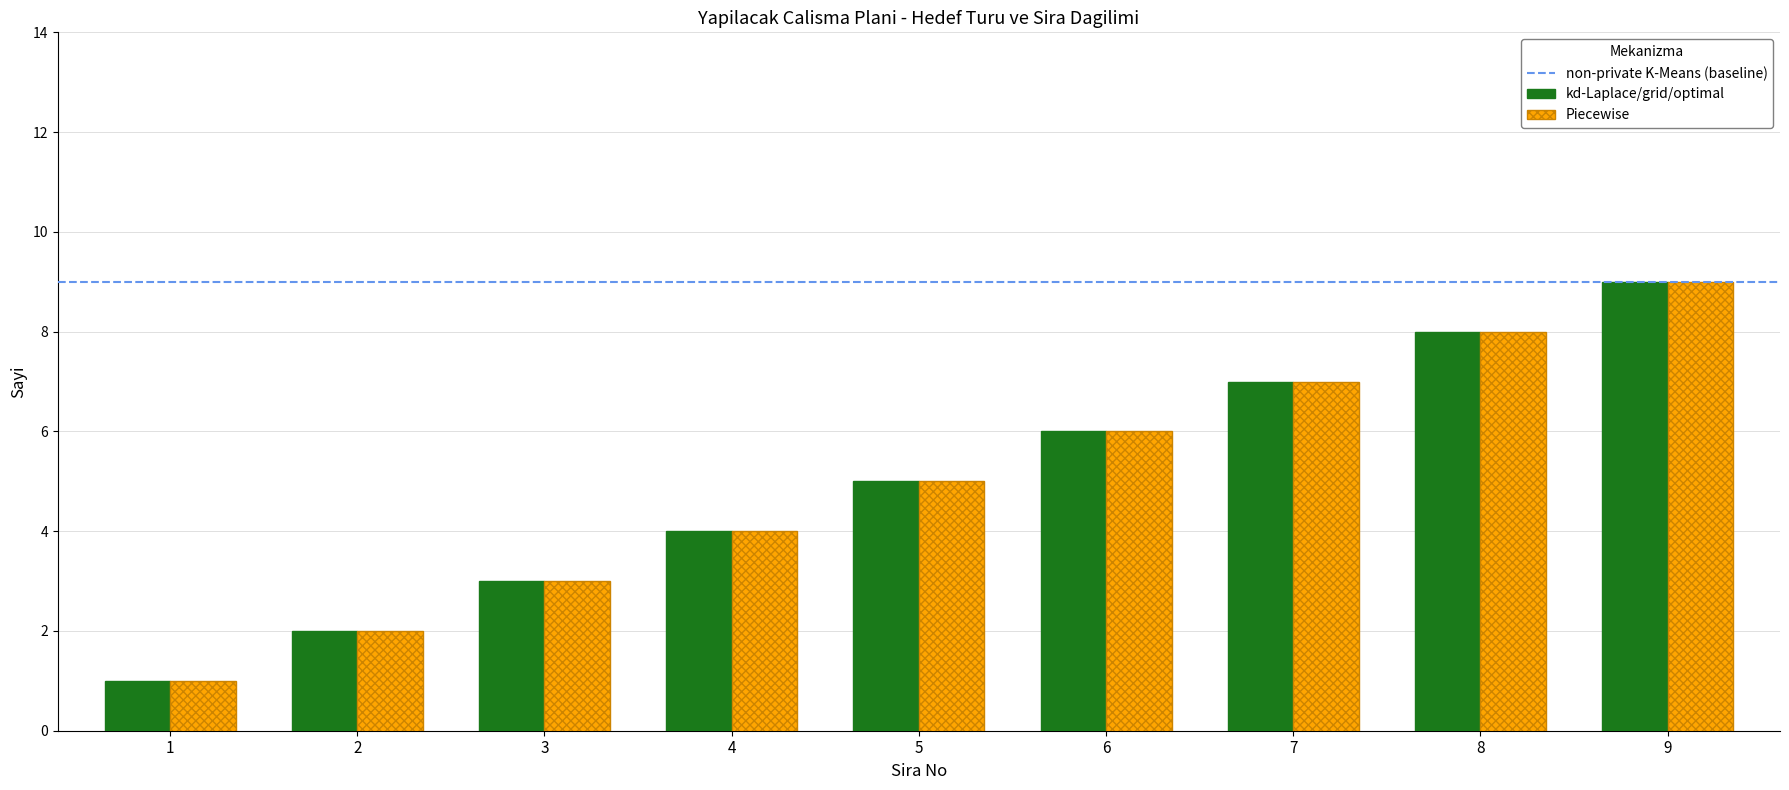

At which category is the sum across all series the highest?

9